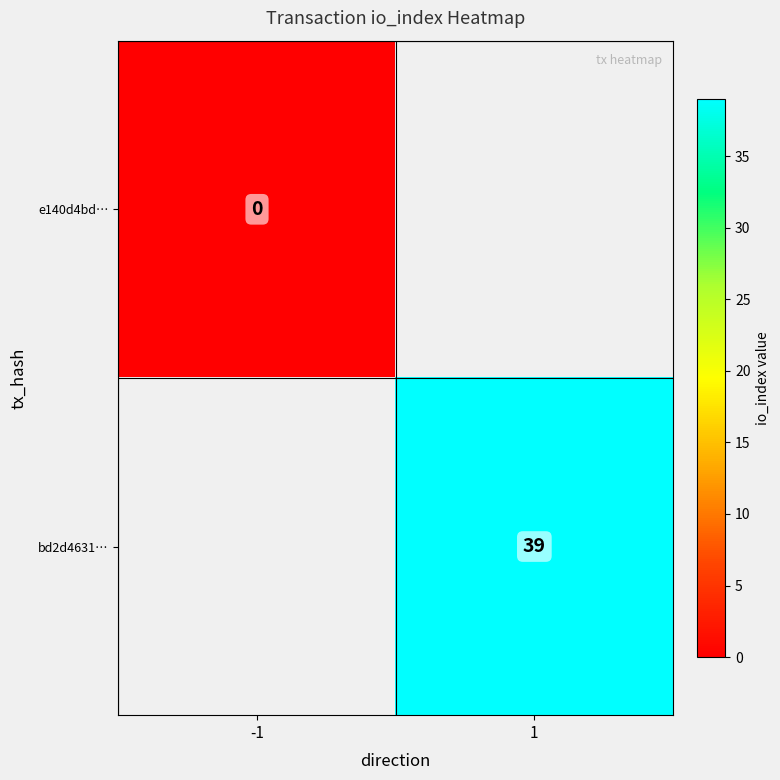

The bd2d4631… series shows 69 at 1. True or false?

False